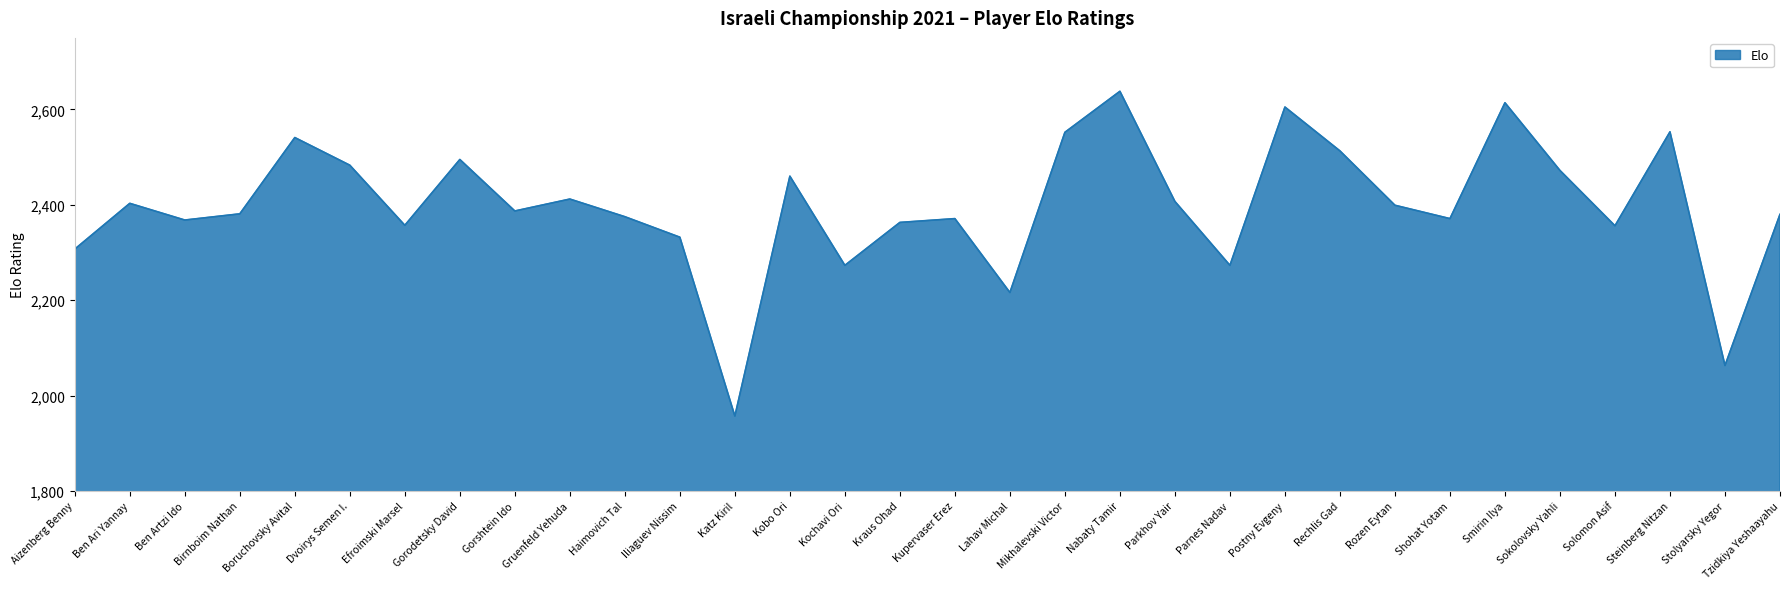

Where is the data nearest to the value 2297?

Aizenberg Benny